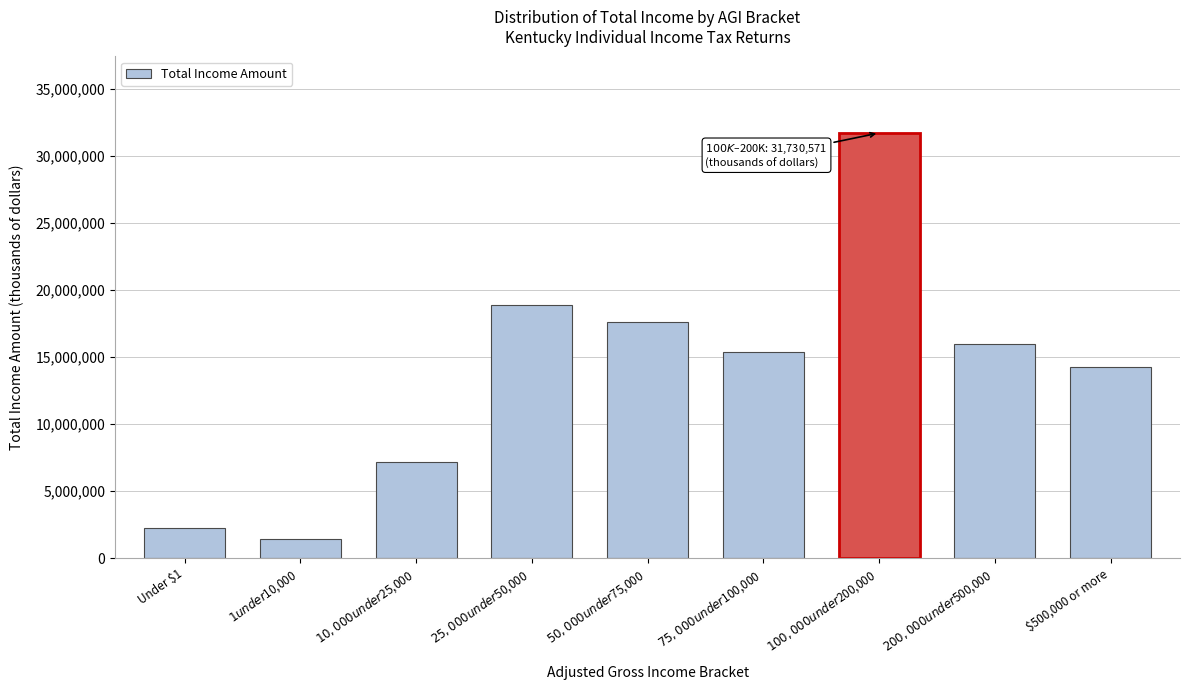

Reading right to left, transcribe all the data shown in this chart.

14240460	15967578	31730571	15408990	17621183	18859007	7185646	1407330	2251638